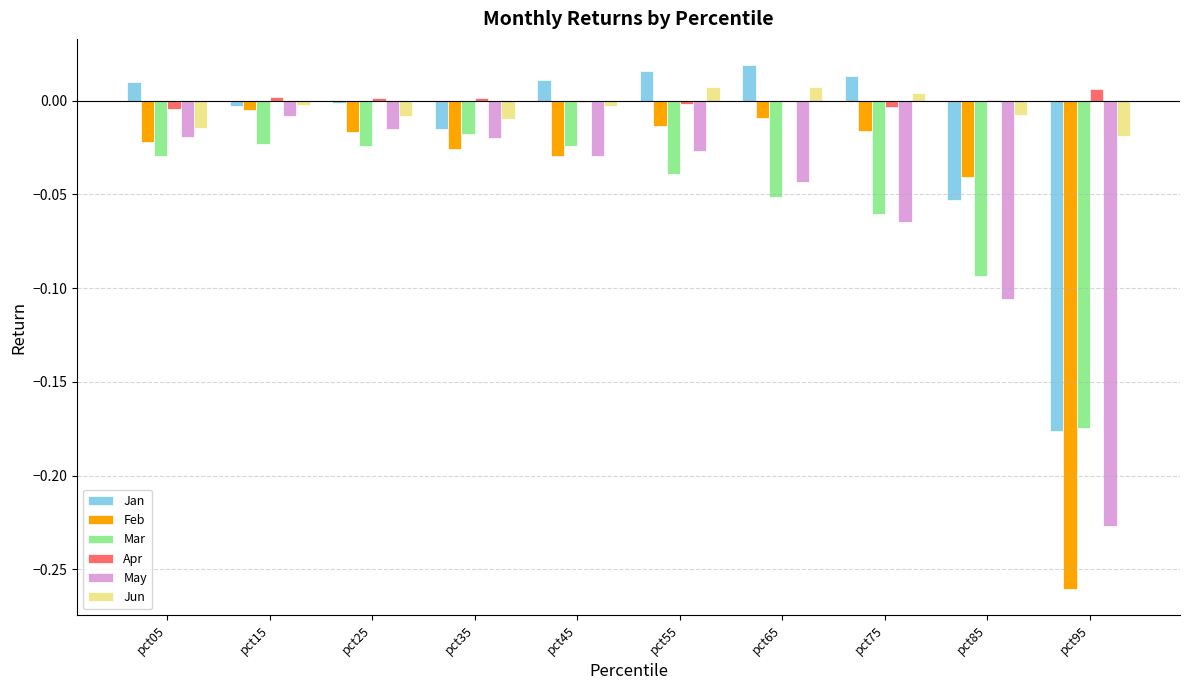

Is the value of Jan at pct55 greater than the value of Apr at pct05?

Yes